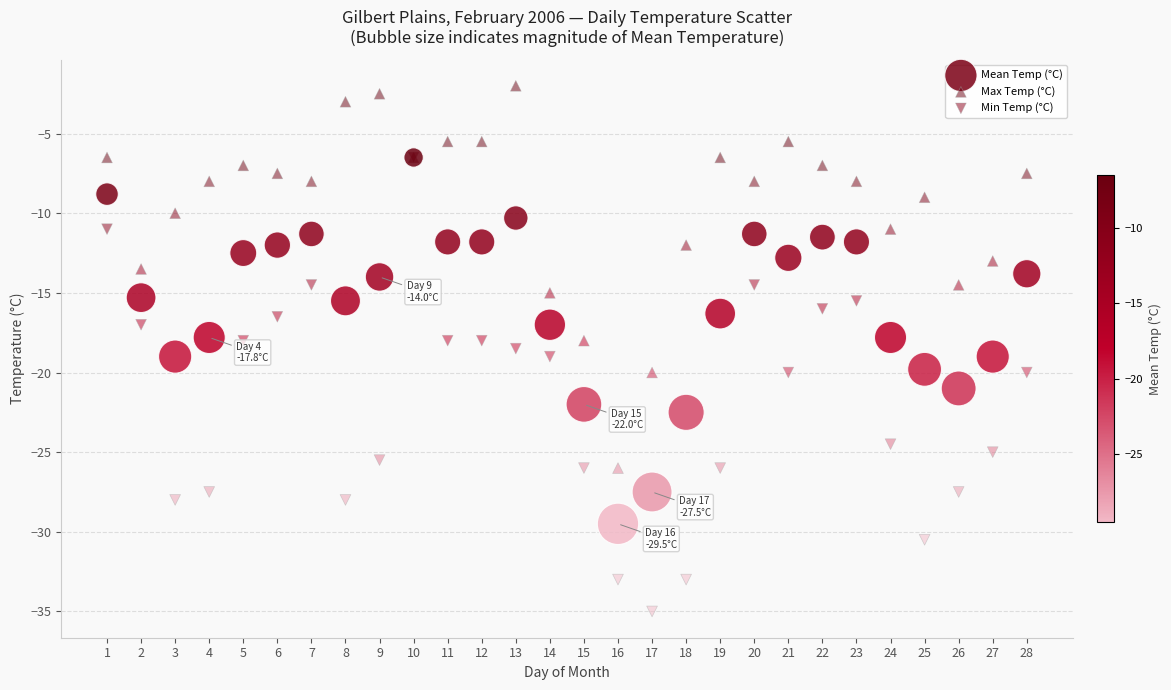

Which series has the largest Y range (max minus min)?

Min Temp (°C)